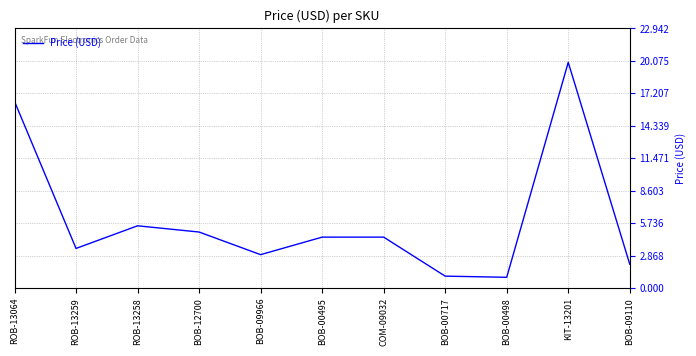

How many lines are shown in the chart?

1